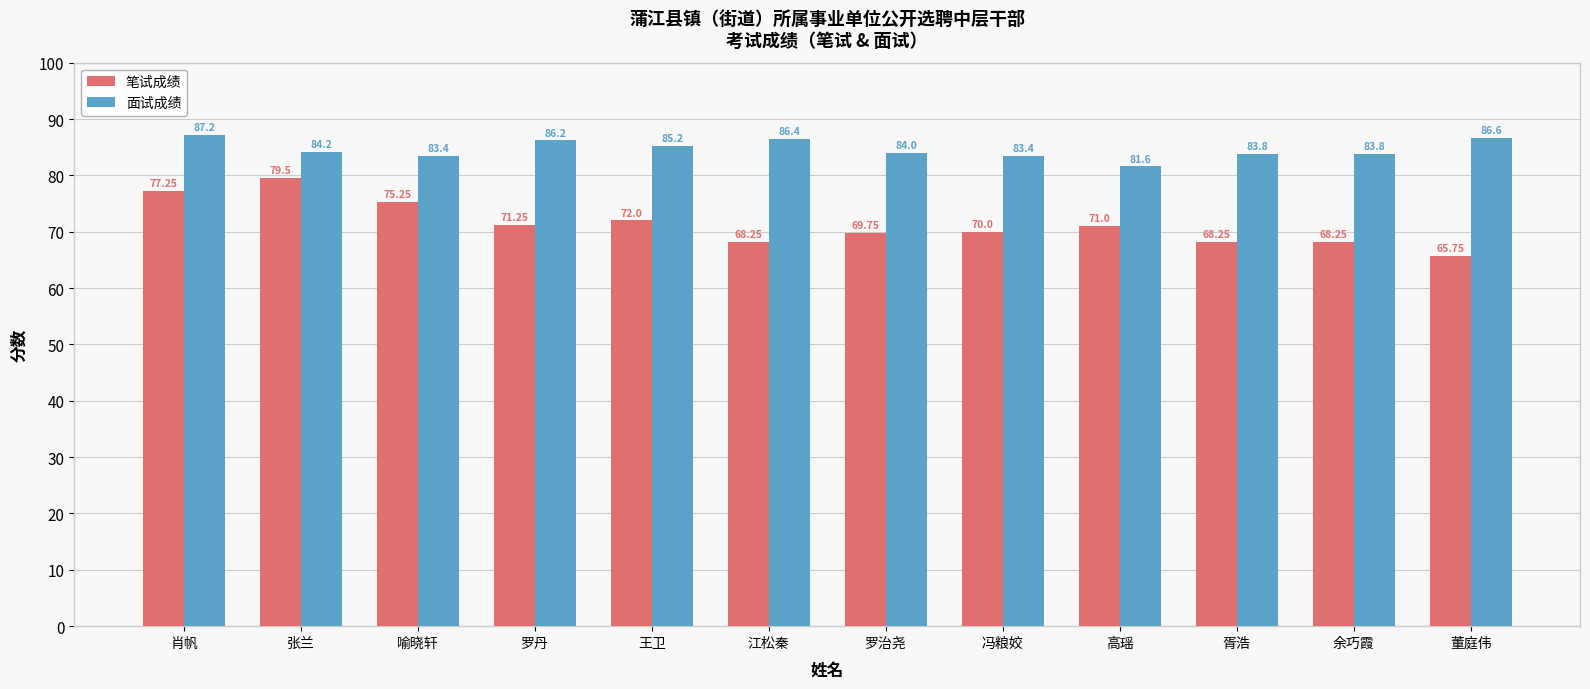

Does the chart contain stacked bars?

No